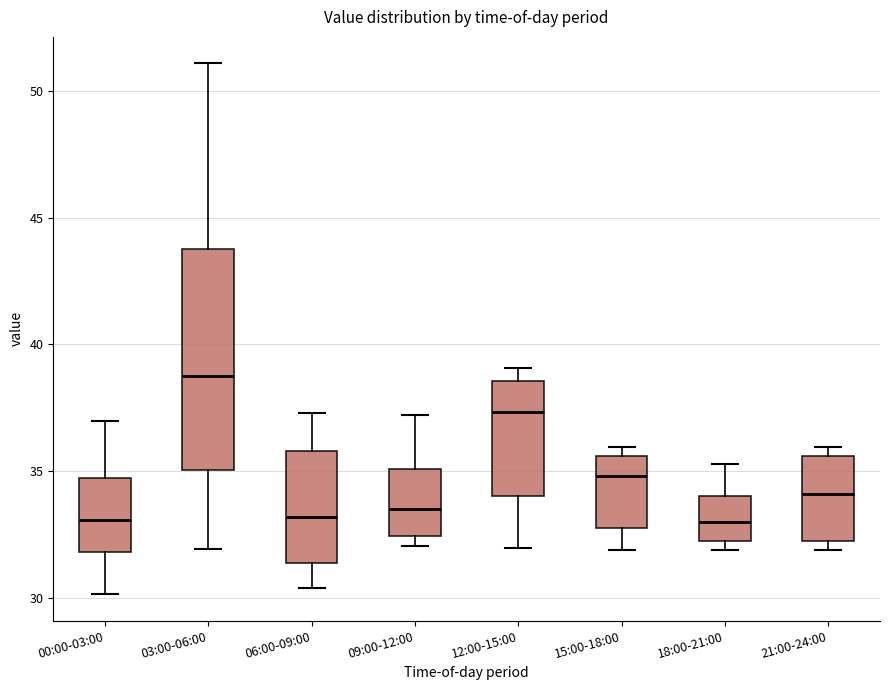

Reading left to right, transcribe this box plot: for each box, give where its median line is, the range the box spans, and where its two whiskers end, as read against the y-axis. The values are not printed on the chart, so give them approximately, as read against the axis.

00:00-03:00: median 33.0, box 32.0 to 34.5, whiskers 30.0 to 37.0
03:00-06:00: median 38.5, box 35.0 to 44.0, whiskers 32.0 to 51.0
06:00-09:00: median 33.0, box 31.5 to 36.0, whiskers 30.5 to 37.5
09:00-12:00: median 33.5, box 32.5 to 35.0, whiskers 32.0 to 37.0
12:00-15:00: median 37.5, box 34.0 to 38.5, whiskers 32.0 to 39.0
15:00-18:00: median 35.0, box 33.0 to 35.5, whiskers 32.0 to 36.0
18:00-21:00: median 33.0, box 32.0 to 34.0, whiskers 32.0 (just below the box's lower edge) to 35.5
21:00-24:00: median 34.0, box 32.0 to 35.5, whiskers 32.0 (just below the box's lower edge) to 36.0